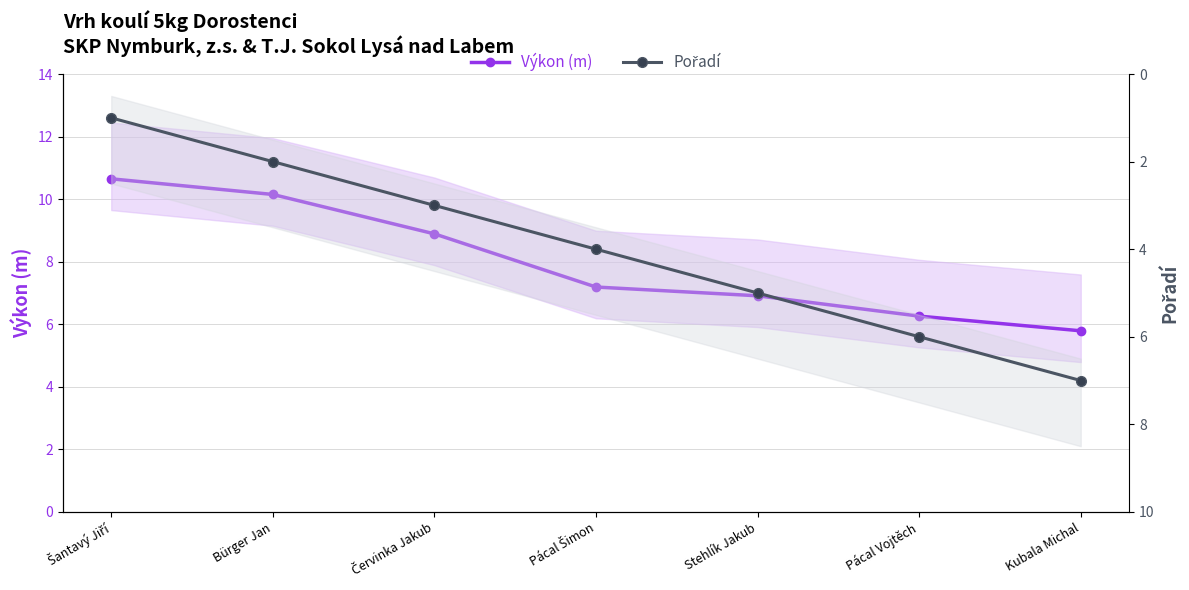

Which has a higher value, Červinka Jakub or Stehlík Jakub?

Červinka Jakub